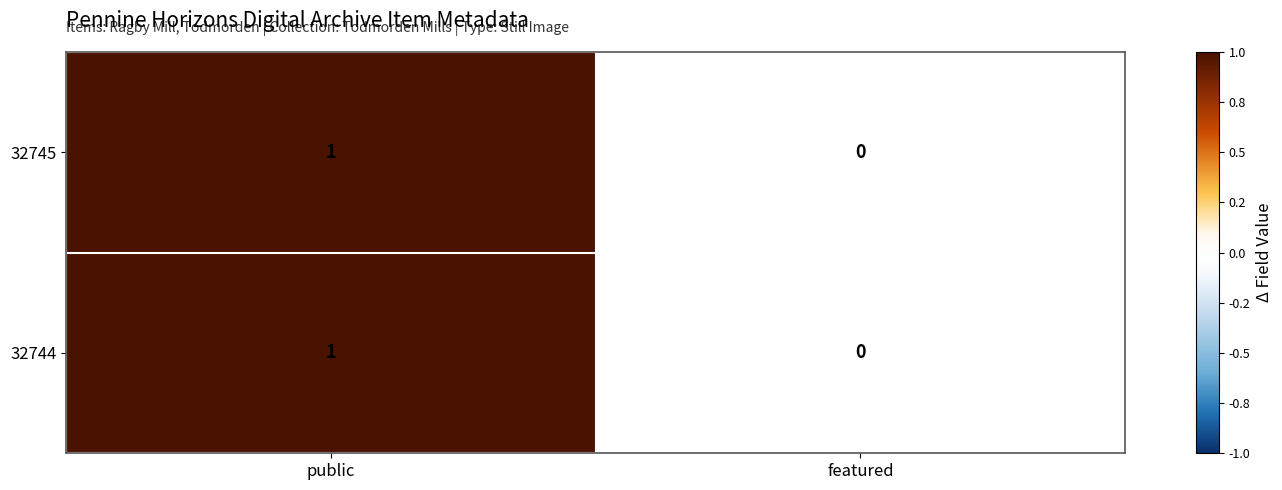

True or false: 32744 has a value of 1 at featured.

False